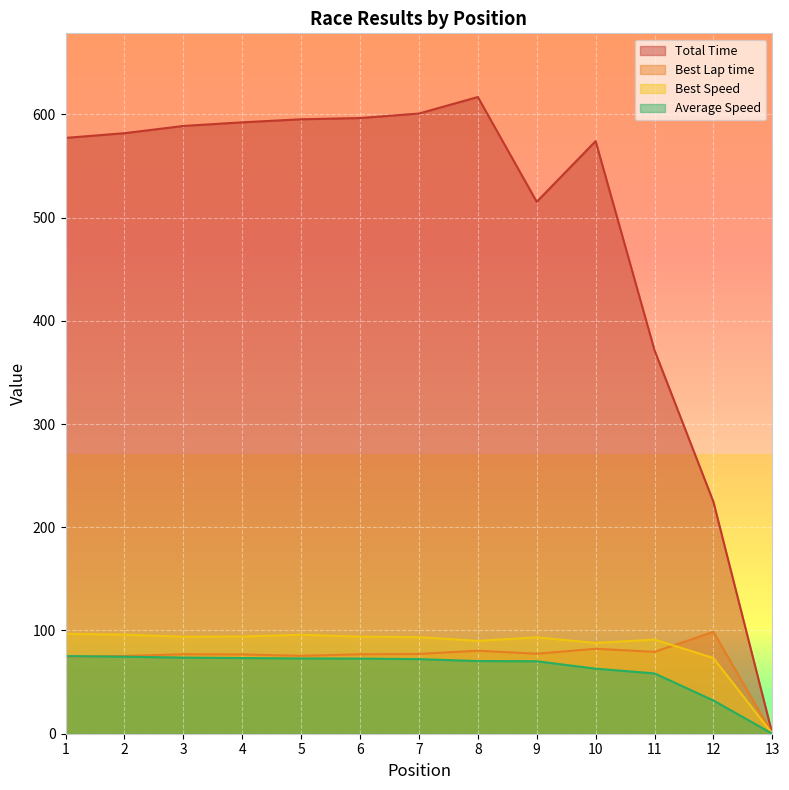

List the labels in order of Total Time value, largest first.

8, 7, 6, 5, 4, 3, 2, 1, 10, 9, 11, 12, 13